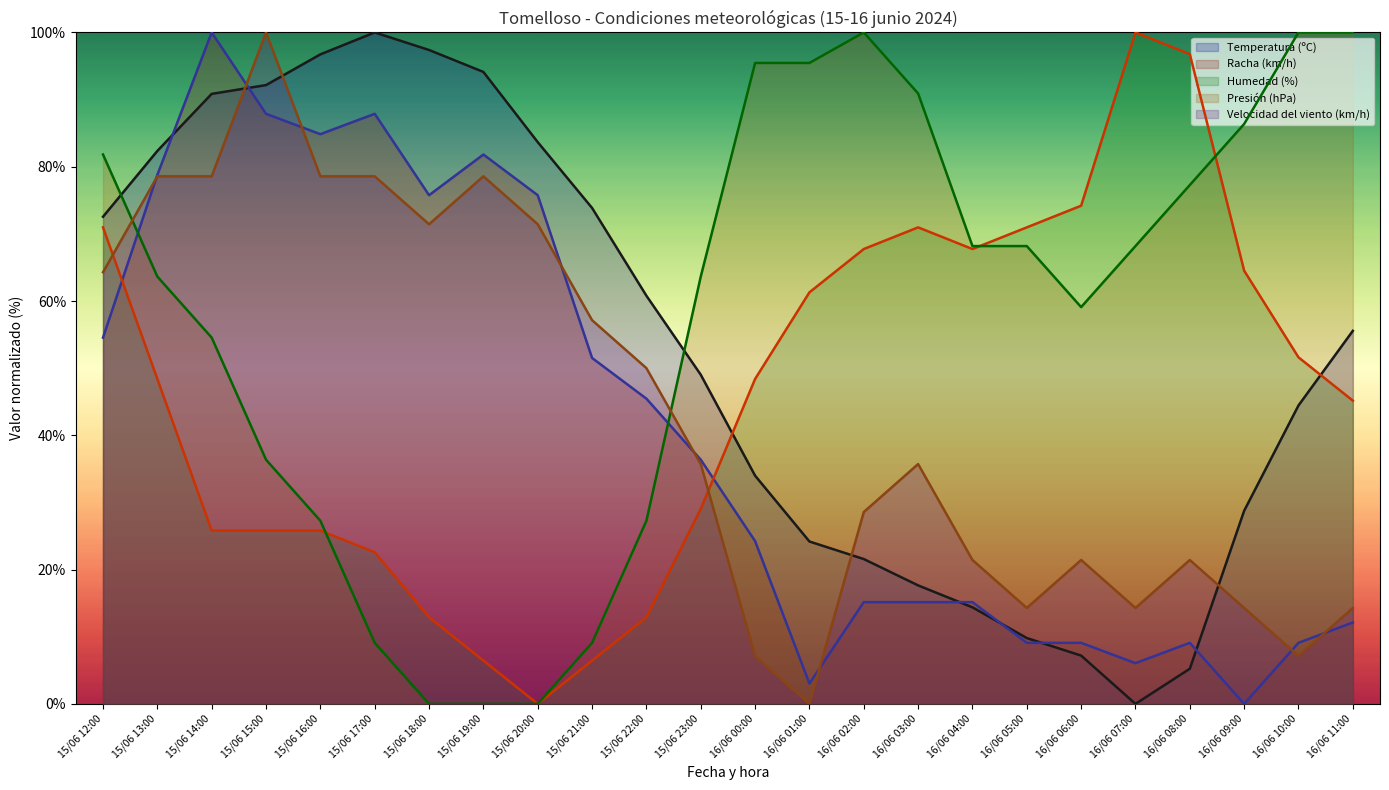

Reading left to right, list all the values displayed in this chart.

Temperatura (ºC): 72.5	82.4	90.8	92.2	96.7	100.0	97.4	94.1	83.7	73.9	60.8	49.0	34.0	24.2	21.6	17.6	14.4	9.8	7.2	0.0	5.2	28.8	44.4	55.6
Racha (km/h): 54.5	78.8	100.0	87.9	84.8	87.9	75.8	81.8	75.8	51.5	45.5	36.4	24.2	3.0	15.2	15.2	15.2	9.1	9.1	6.1	9.1	0.0	9.1	12.1
Humedad (%): 71.0	48.4	25.8	25.8	25.8	22.6	12.9	6.5	0.0	6.5	12.9	29.0	48.4	61.3	67.7	71.0	67.7	71.0	74.2	100.0	96.8	64.5	51.6	45.2
Presión (hPa): 81.8	63.6	54.5	36.4	27.3	9.1	0.0	0.0	0.0	9.1	27.3	63.6	95.5	95.5	100.0	90.9	68.2	68.2	59.1	68.2	77.3	86.4	100.0	100.0
Velocidad del viento (km/h): 64.3	78.6	78.6	100.0	78.6	78.6	71.4	78.6	71.4	57.1	50.0	35.7	7.1	0.0	28.6	35.7	21.4	14.3	21.4	14.3	21.4	14.3	7.1	14.3